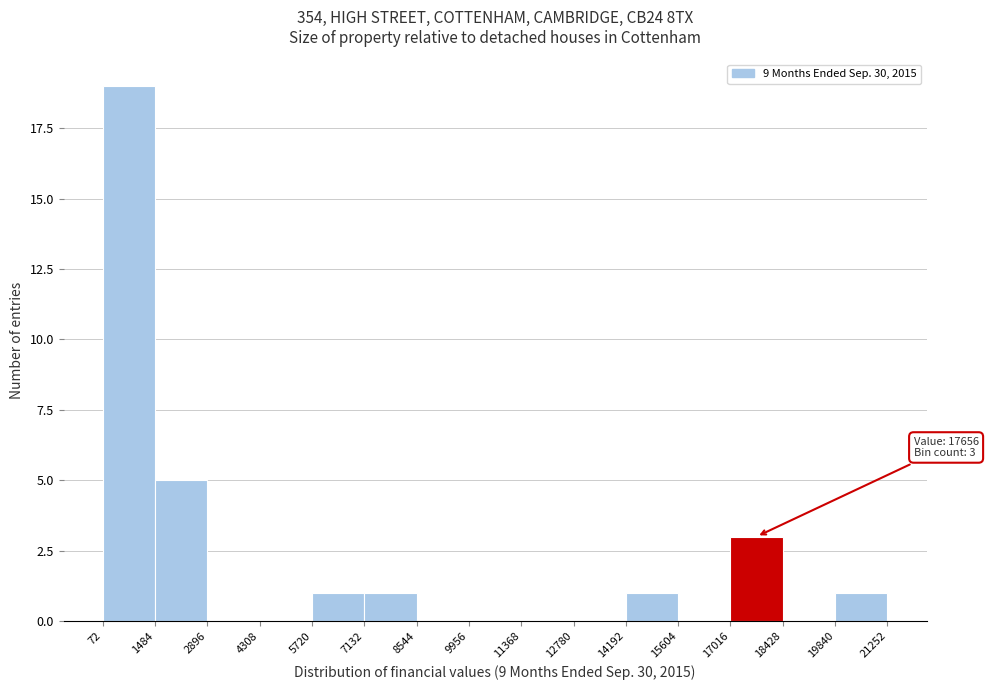

Over which range of the x-axis is the bar tallest?

72 to 1484